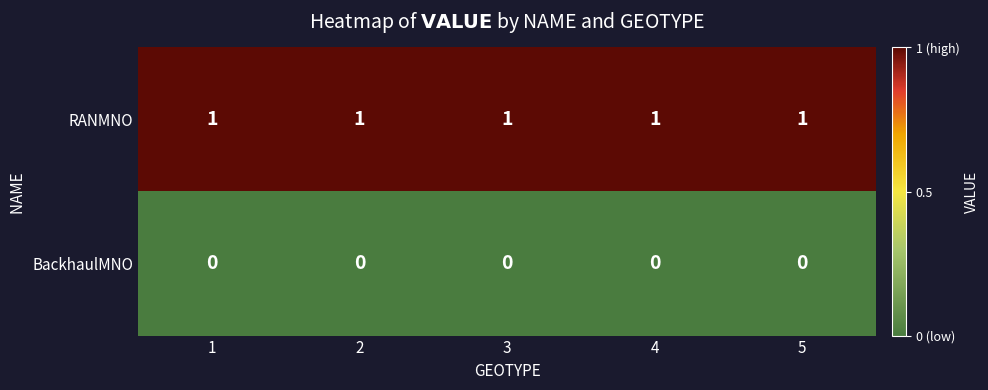

How many series are shown in this chart?

2